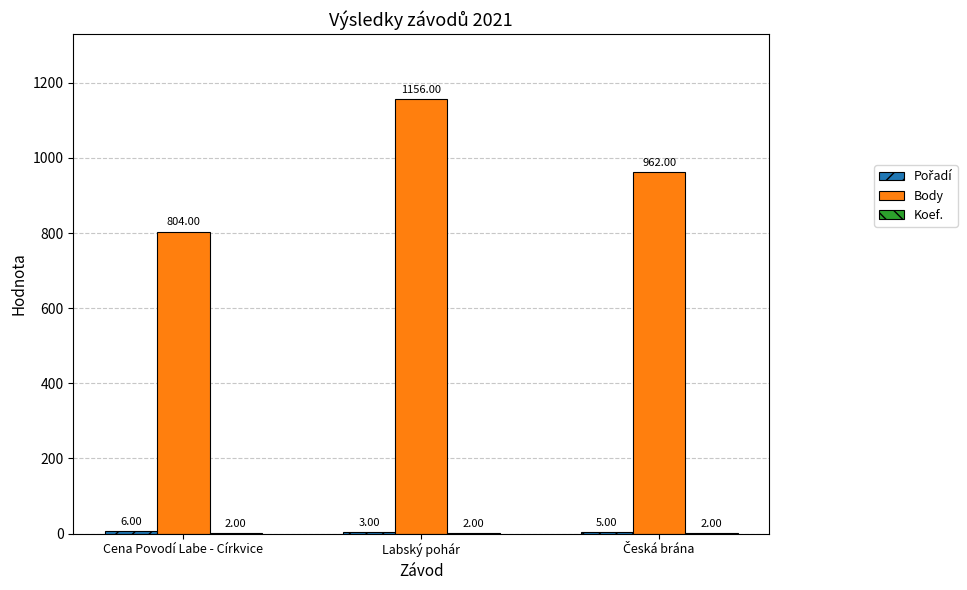

At which label does Body first exceed 962?

Labský pohár